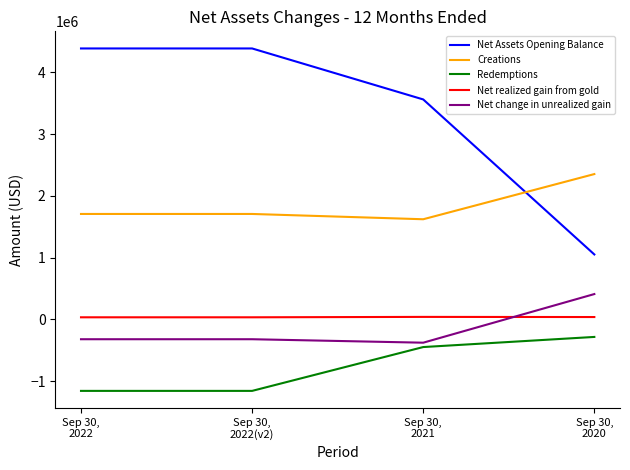

Read the Net Assets Opening Balance value at Sep 30,
2022.

4387065